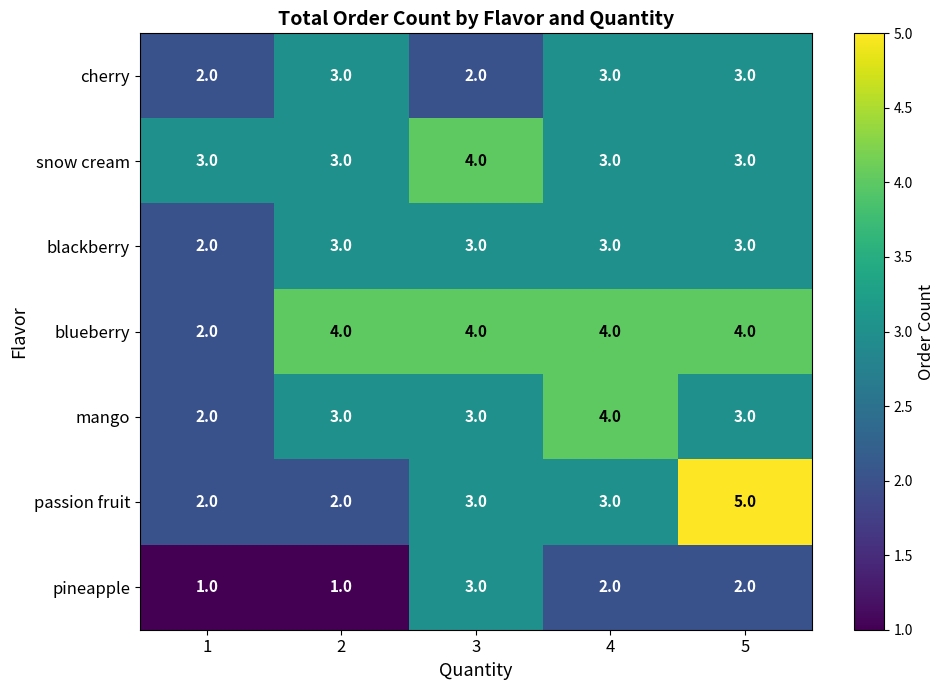

Which series has the largest total across all categories?

blueberry